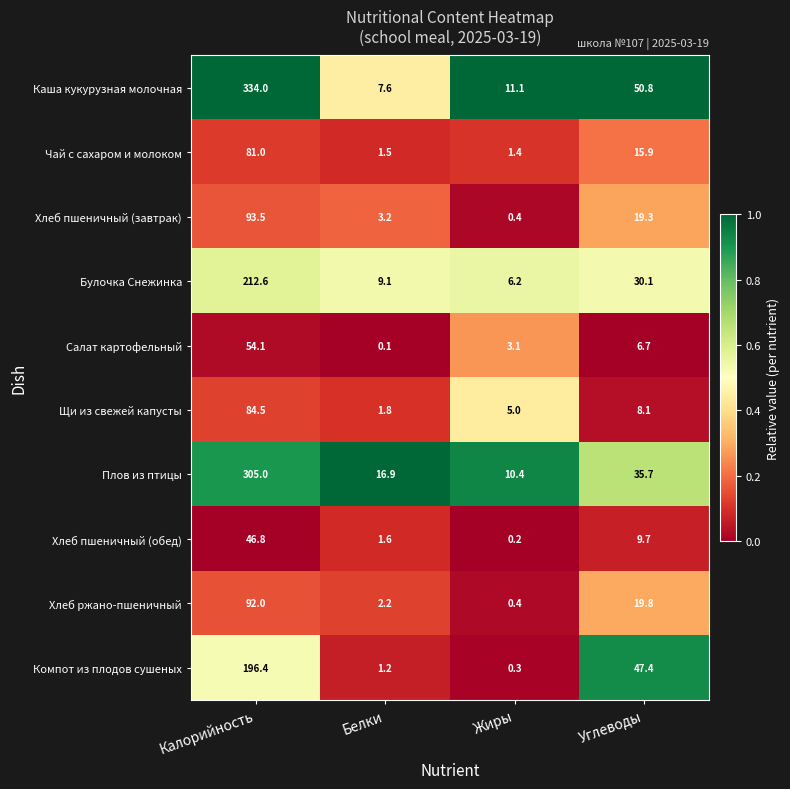

The value of Каша кукурузная молочная at Углеводы is 66.3. True or false?

False